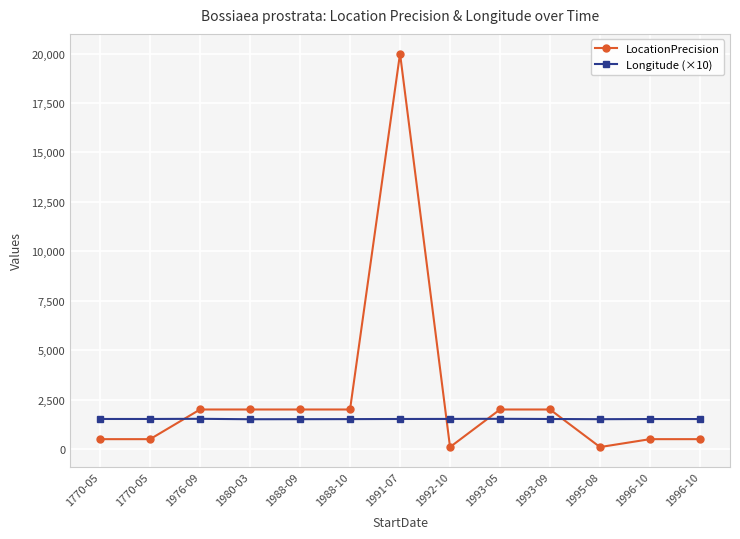

How many values in the Longitude (×10) series are below 1519?

6